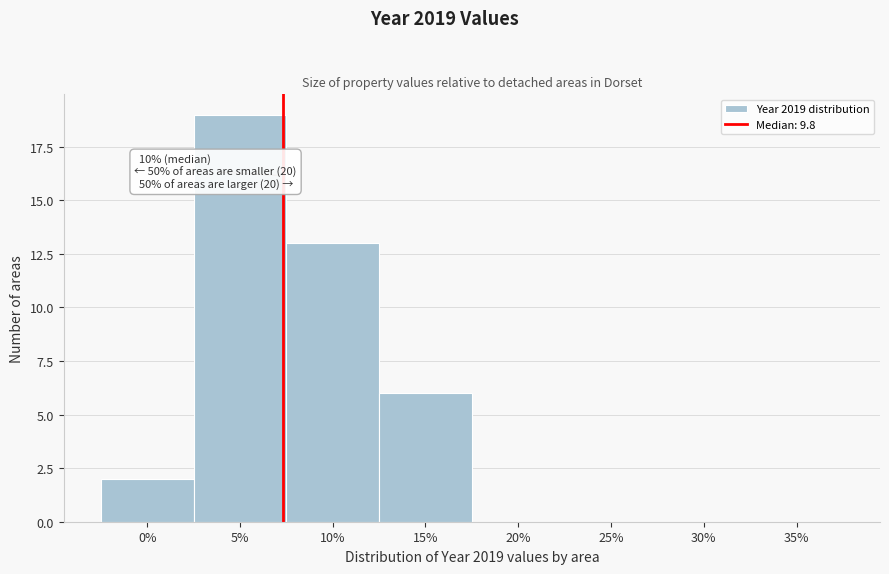

Reading left to right, what are all the values shown in this chart?

0%=2	5%=19	10%=13	15%=6	20%=0	25%=0	30%=0	35%=0